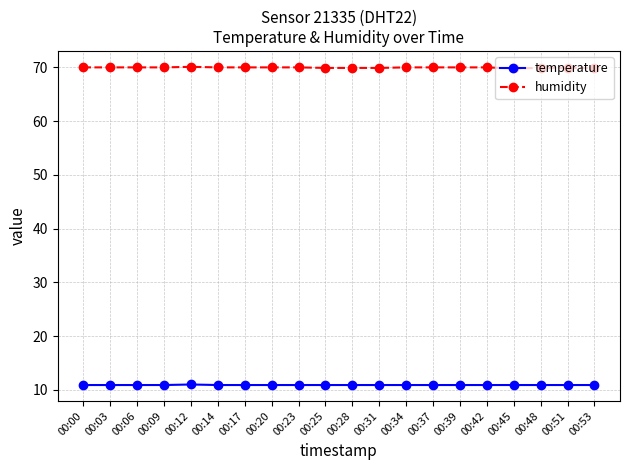

Which series has the largest total across all categories?

humidity